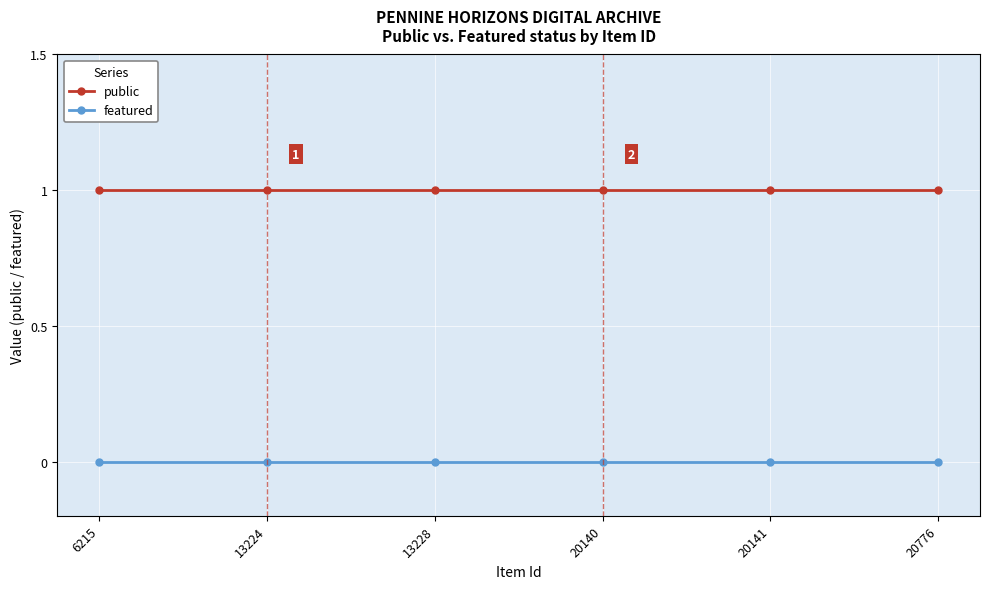

Does the chart have visible grid lines?

Yes